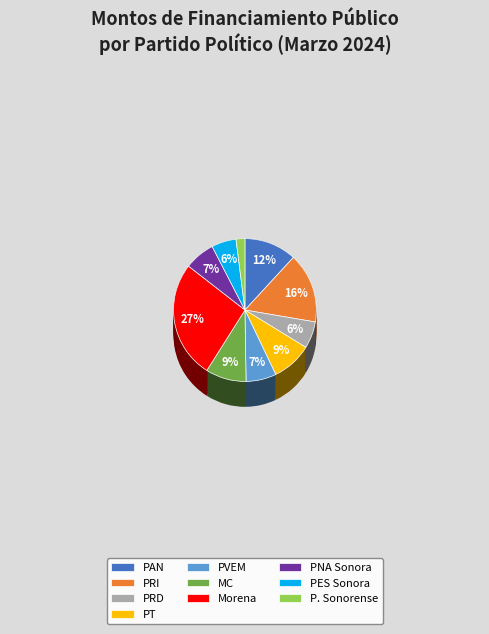

Is the sum of Partido Acción Nacional and Partido del Trabajo greater than half?

No